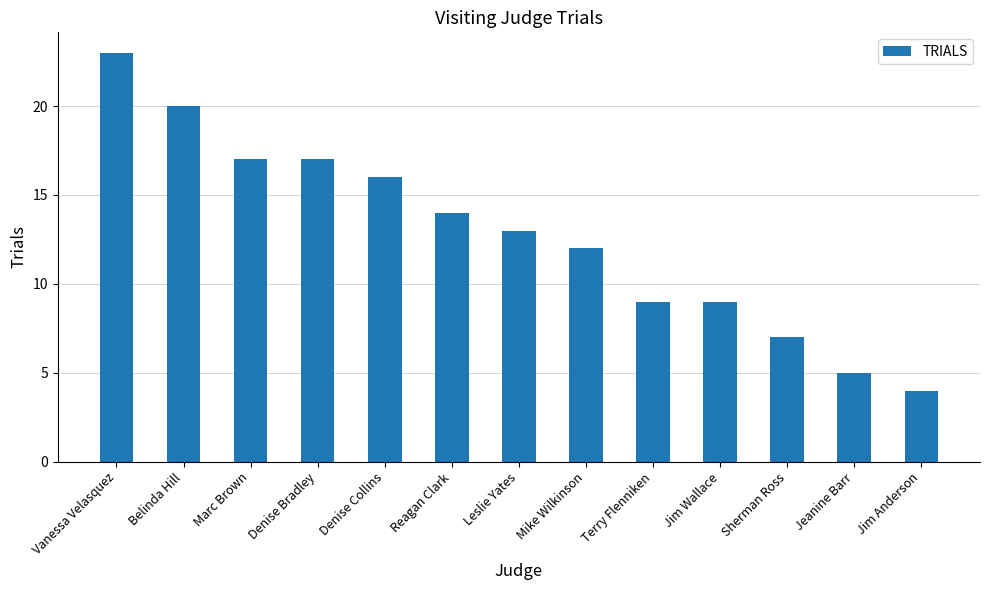

At which category does the chart reach its minimum across all series?

Jim Anderson